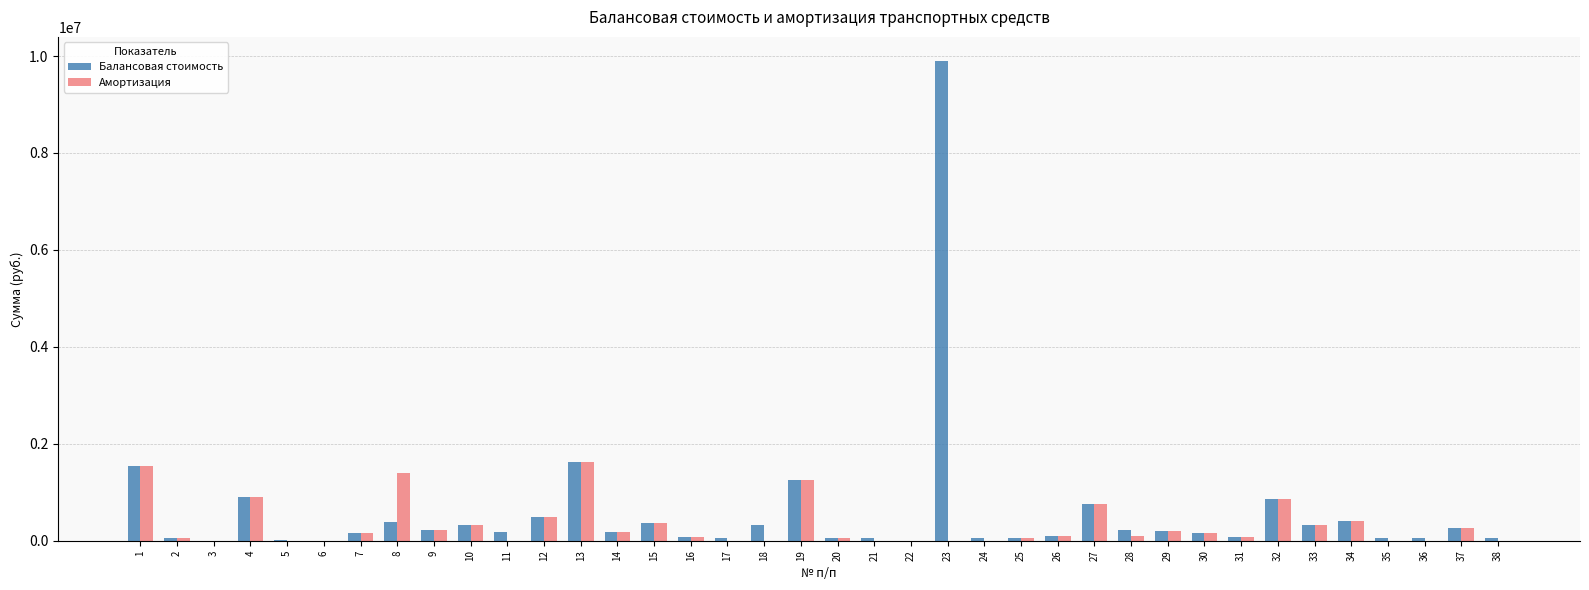

What is the maximum value shown in the chart?

9900000.0